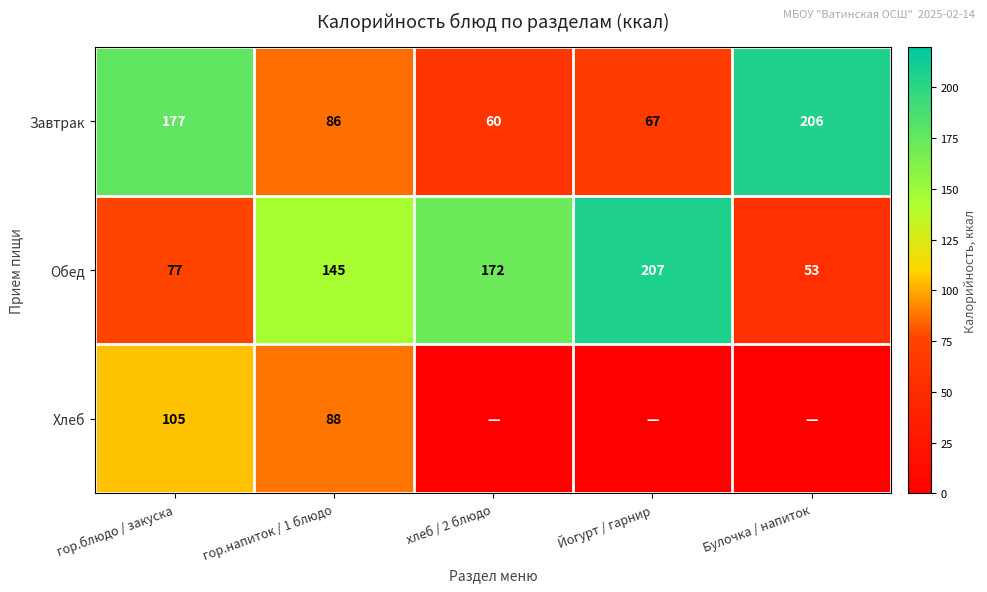

What is the spread (max minus min) of values at гор.напиток / 1 блюдо?

59